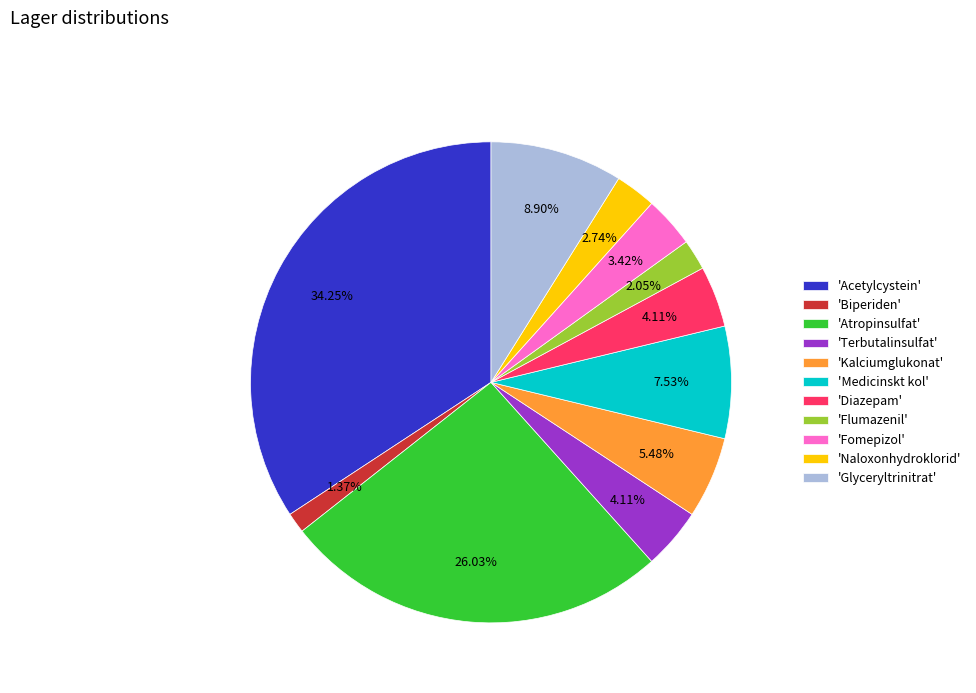

Which category has the smallest portion of the pie?

'Biperiden'